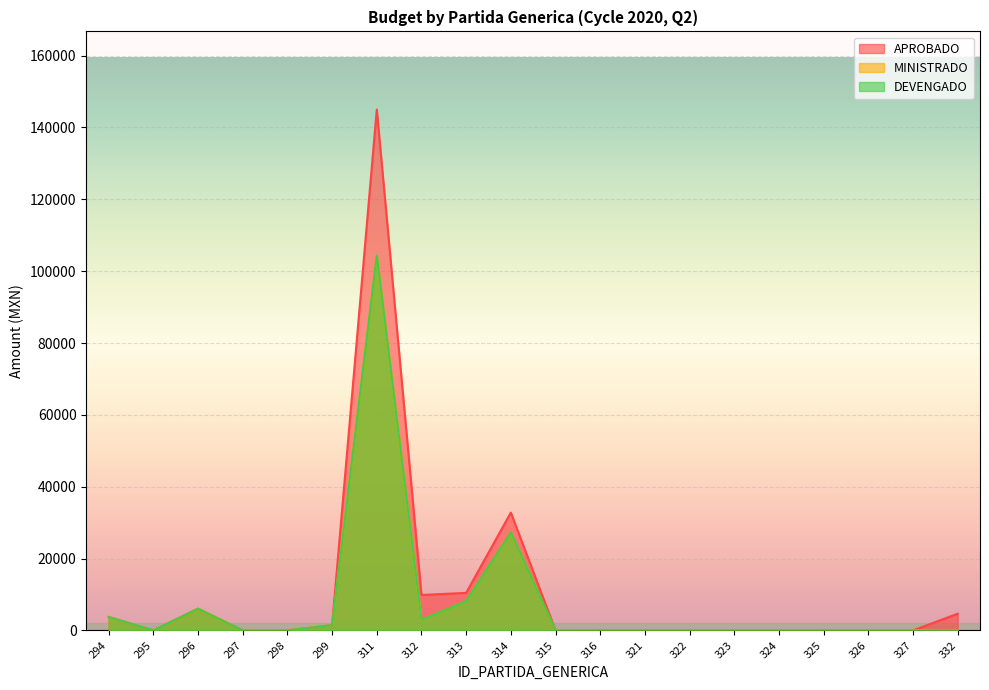

At 316, list the series in order from largest to smallest.

APROBADO, MINISTRADO, DEVENGADO